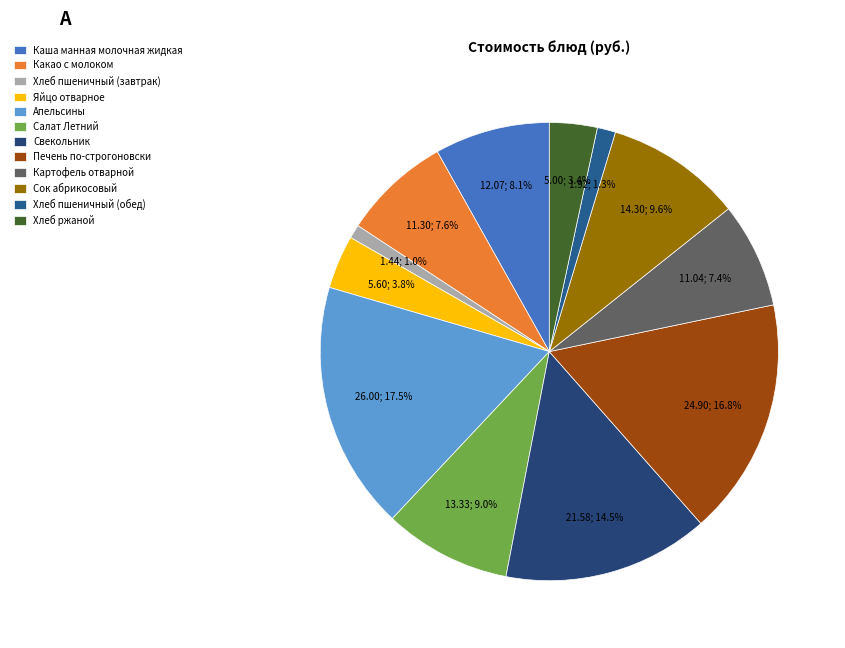

How many slices are in this pie chart?

12